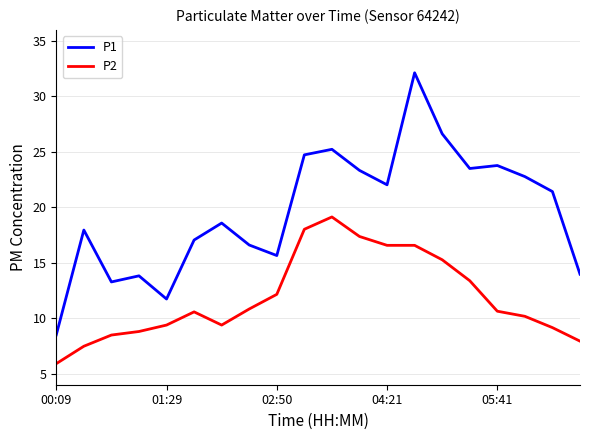

Which series has the largest range (max minus min)?

P1